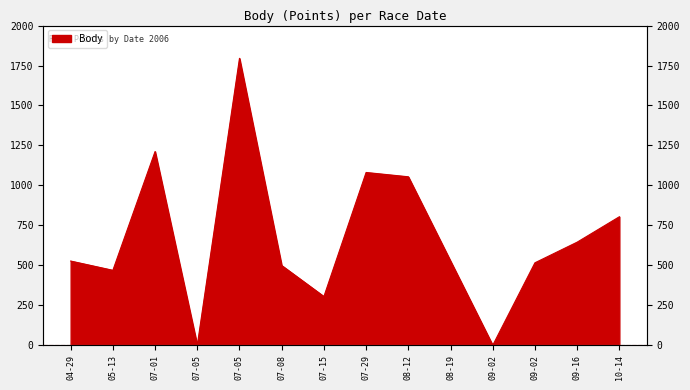

Count the number of values greater than 527.

6